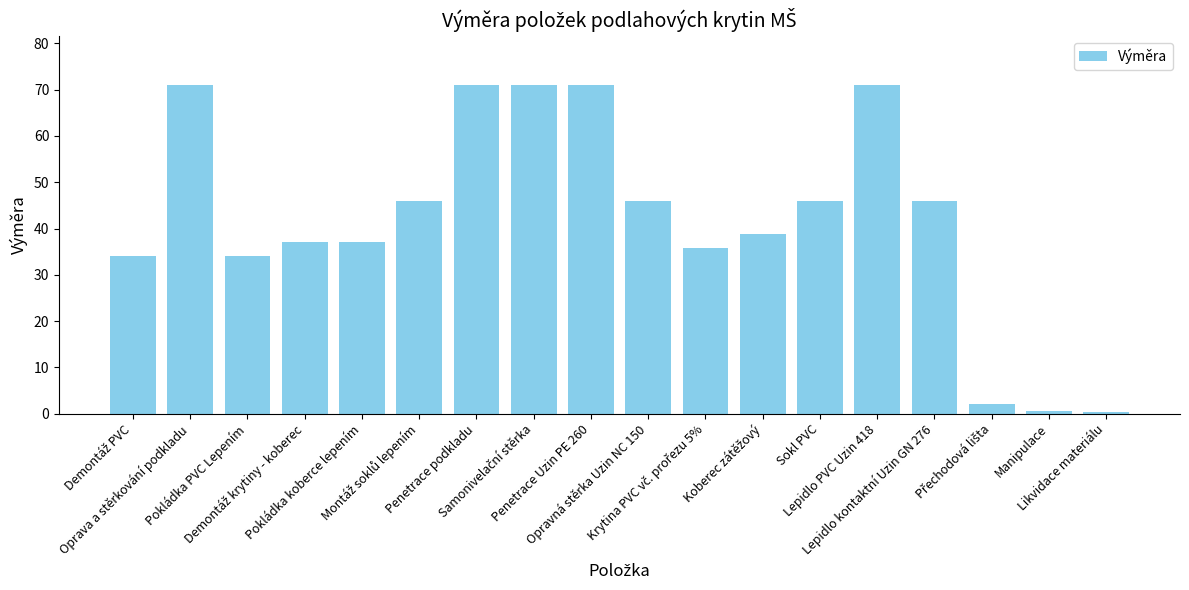

What is the maximum value shown in the chart?

71.0